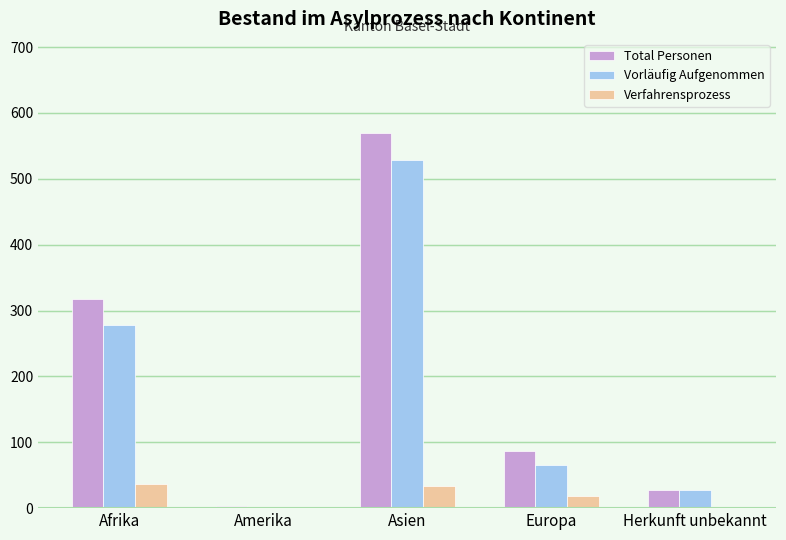

What is the sum of the Verfahrensprozess values at Asien and Europa?

52